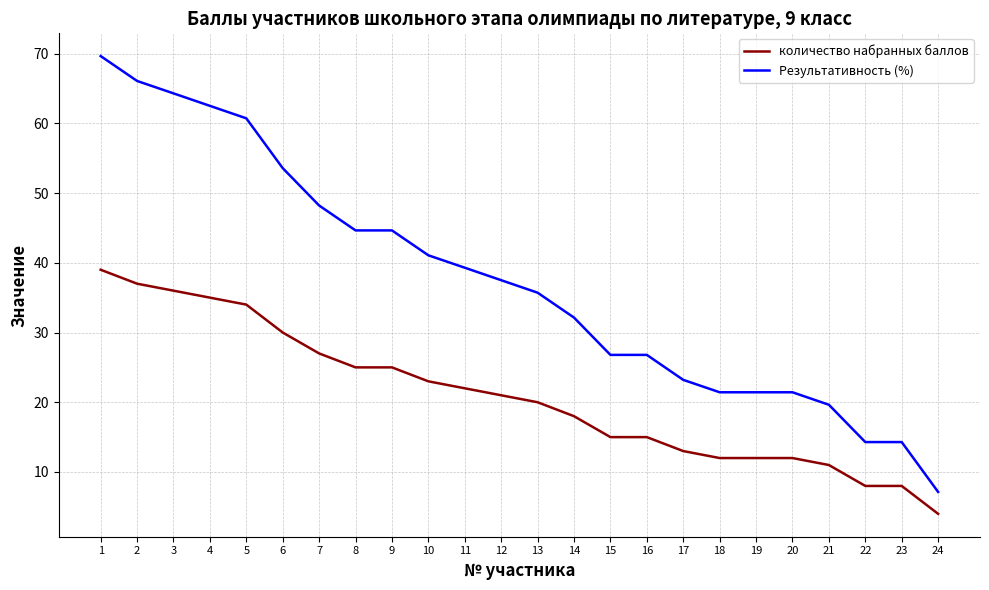

Reading left to right, extract all data points from this chart.

количество набранных баллов: 1=39.0	2=37.0	3=36.0	4=35.0	5=34.0	6=30.0	7=27.0	8=25.0	9=25.0	10=23.0	11=22.0	12=21.0	13=20.0	14=18.0	15=15.0	16=15.0	17=13.0	18=12.0	19=12.0	20=12.0	21=11.0	22=8.0	23=8.0	24=4.0
Результативность (%): 1=69.6	2=66.1	3=64.3	4=62.5	5=60.7	6=53.6	7=48.2	8=44.6	9=44.6	10=41.1	11=39.3	12=37.5	13=35.7	14=32.1	15=26.8	16=26.8	17=23.2	18=21.4	19=21.4	20=21.4	21=19.6	22=14.3	23=14.3	24=7.1